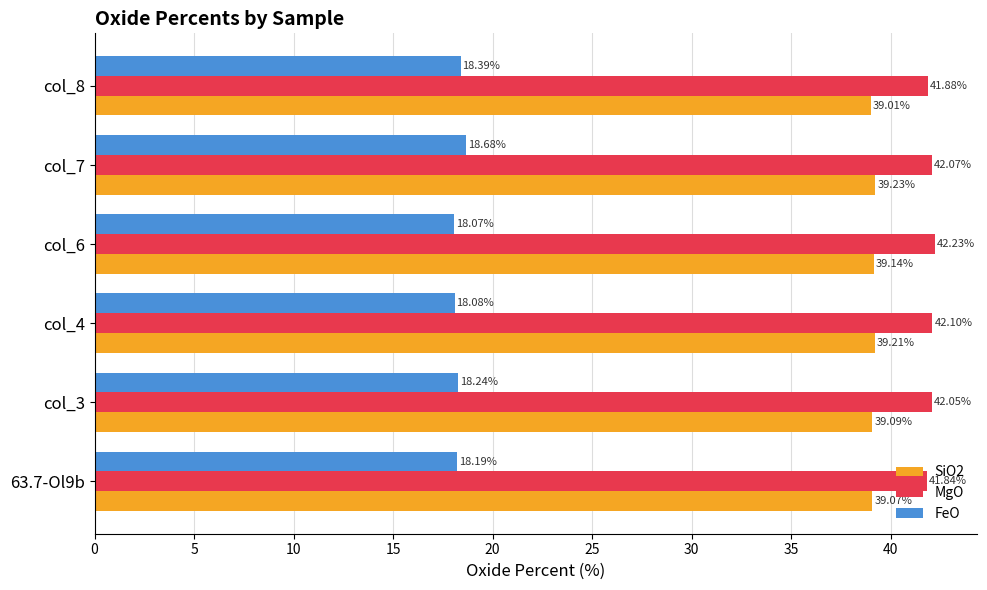

Rank the series at col_6 from lowest to highest value.

FeO, SiO2, MgO